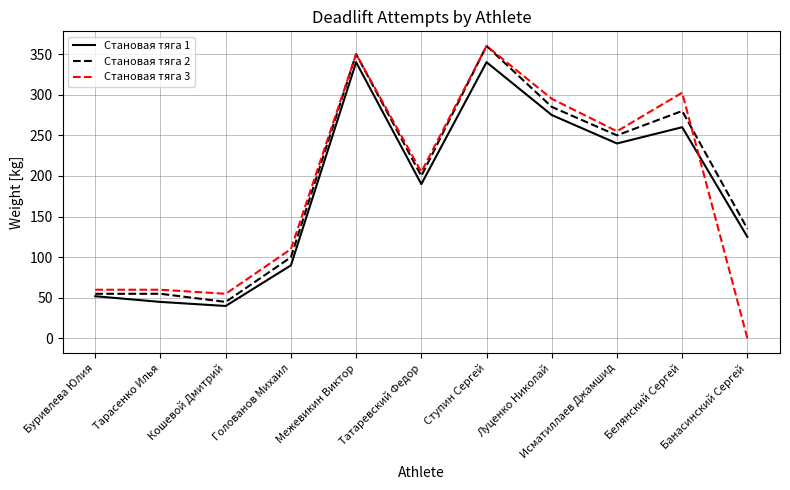

The Становая тяга 3 series shows 146.8 at Белянский Сергей. True or false?

False